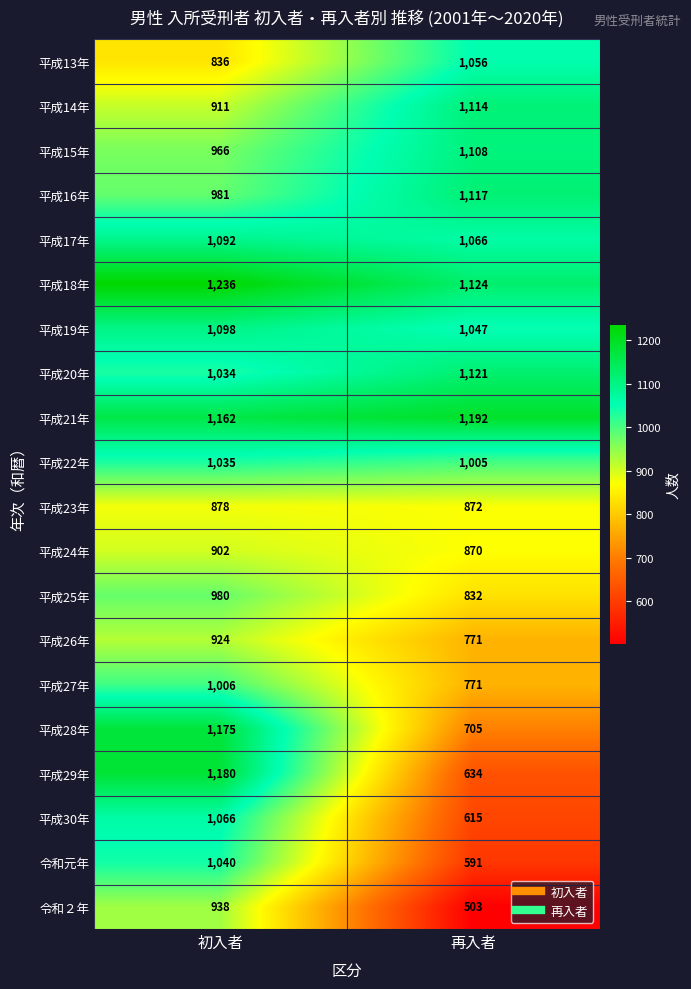

Is the value of 平成13年 at 再入者 greater than the value of 平成20年 at 再入者?

No